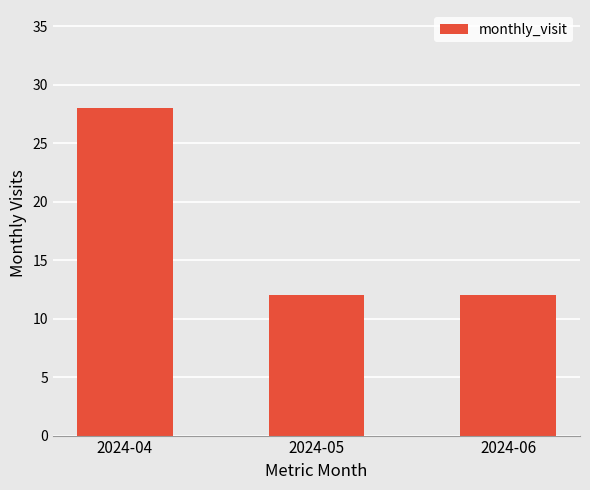

Reading right to left, list all the values displayed in this chart.

2024-06=12	2024-05=12	2024-04=28